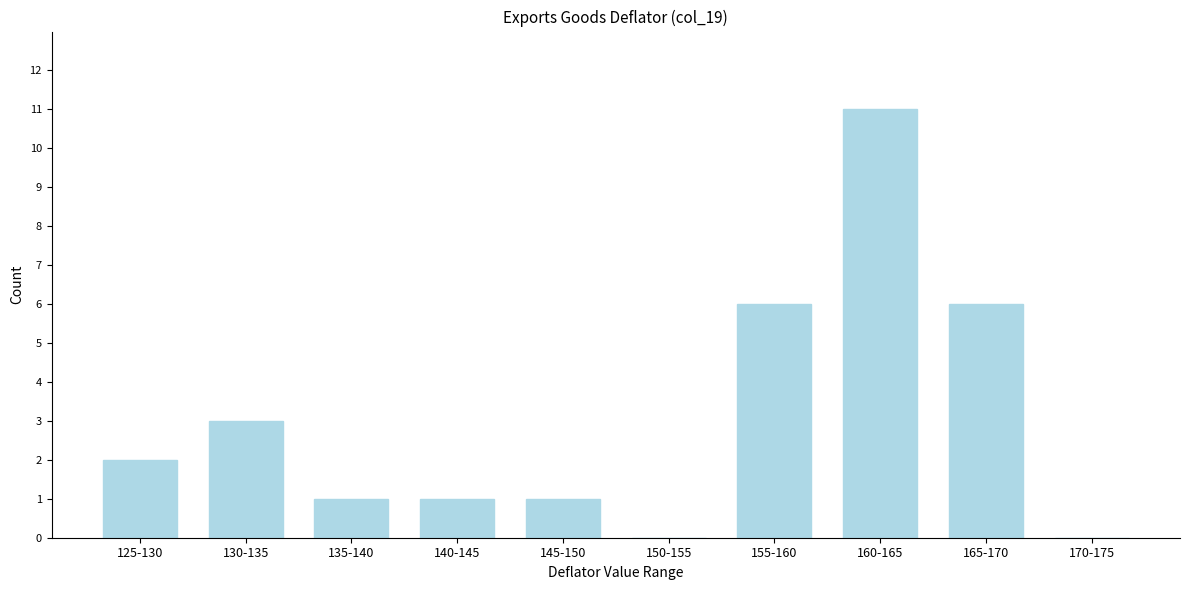

Reading right to left, list all the values displayed in this chart.

170-175=0	165-170=6	160-165=11	155-160=6	150-155=0	145-150=1	140-145=1	135-140=1	130-135=3	125-130=2